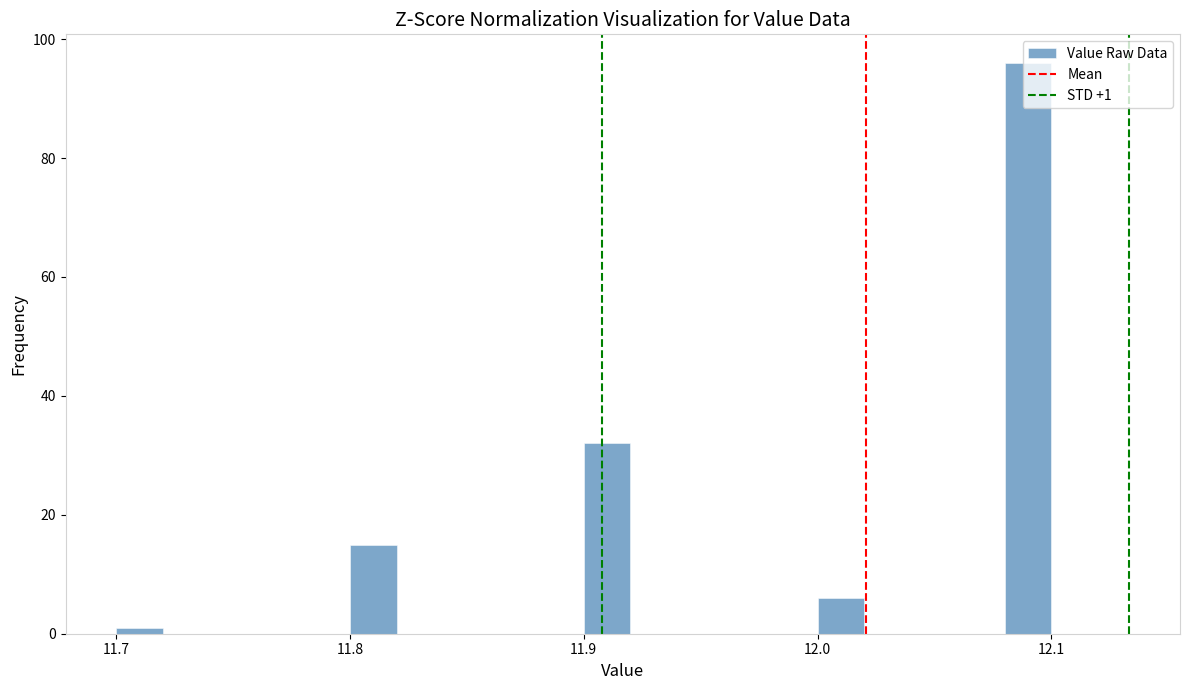

Read against the x-axis, roughly where is the centre of the tallest bar?

12.09